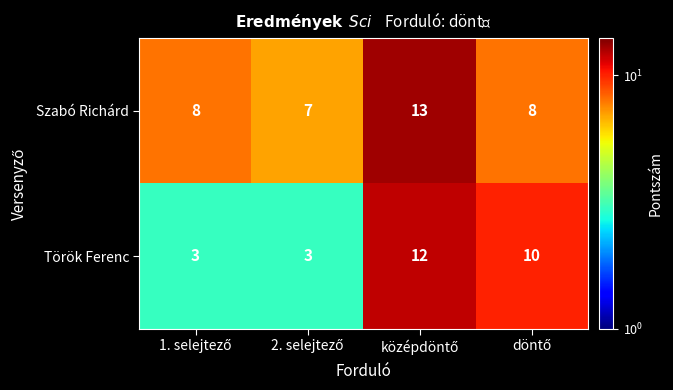

What is the maximum value shown in the chart?

13